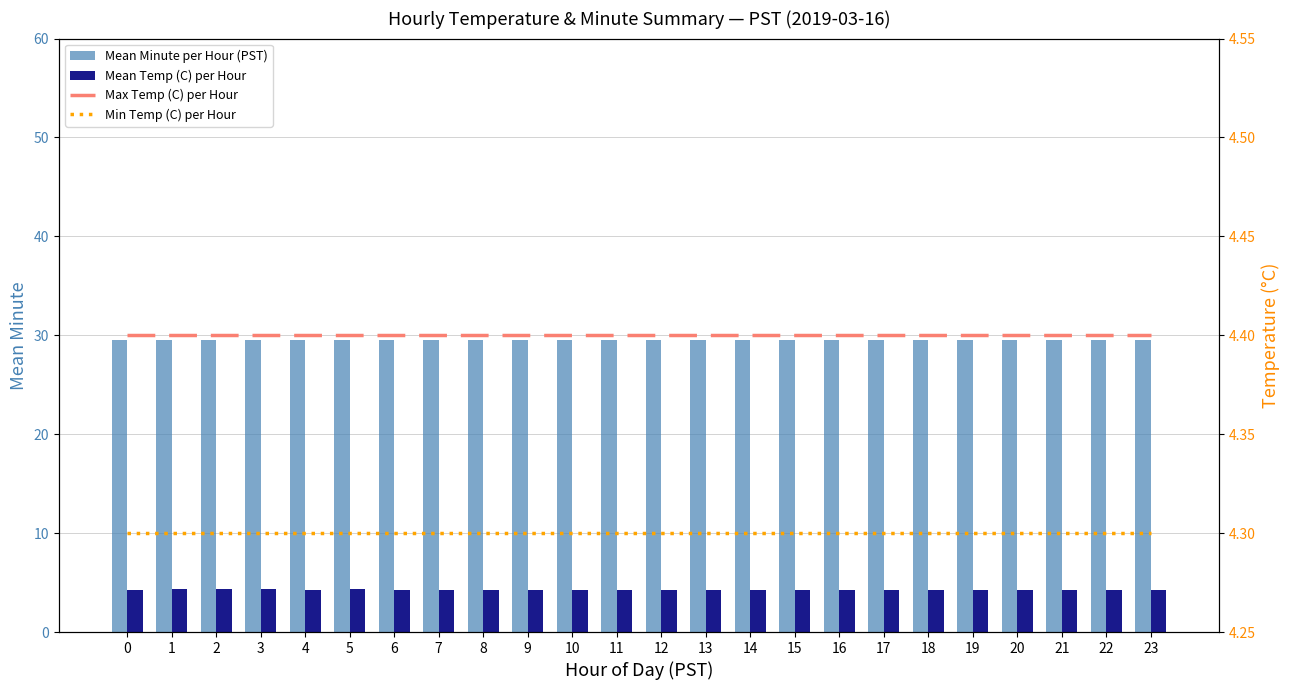

Rank the series by their maximum value, from lowest to highest.

Min Temp (C) per Hour, Mean Temp (C) per Hour, Max Temp (C) per Hour, Mean Minute per Hour (PST)